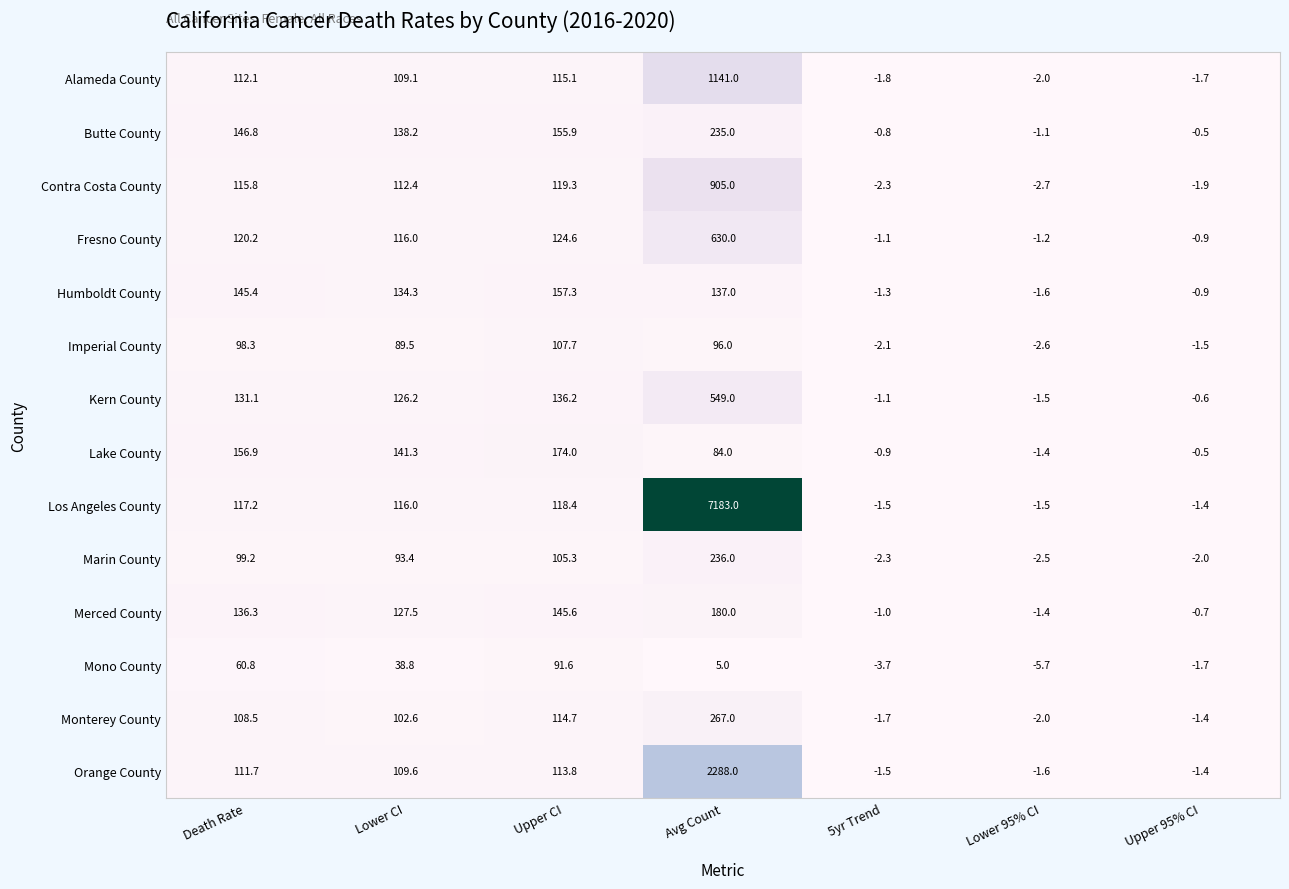

How many categories are shown in the chart?

7